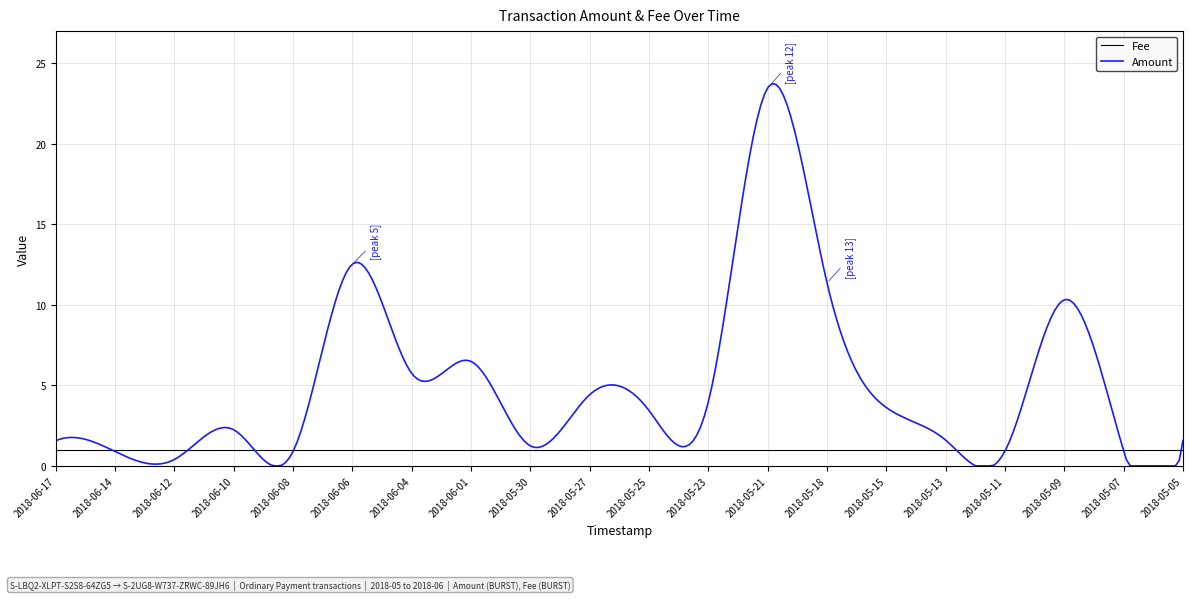

Which series has the largest total across all categories?

Amount